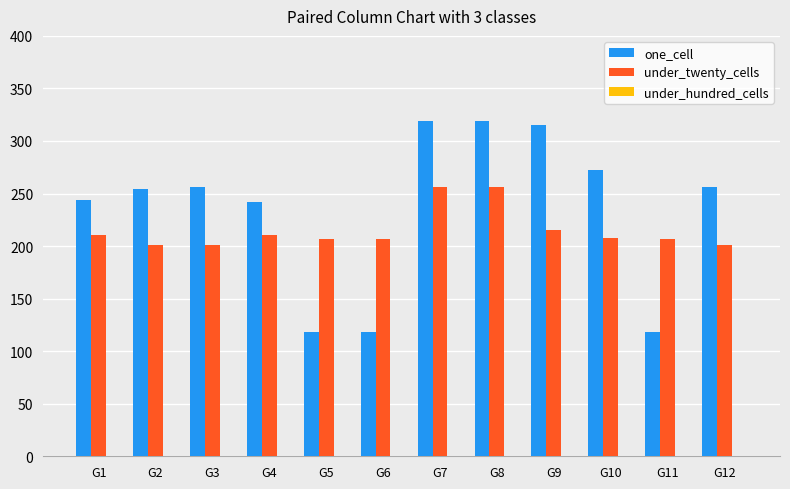

What is the difference between the highest and lowest values at G10?

64